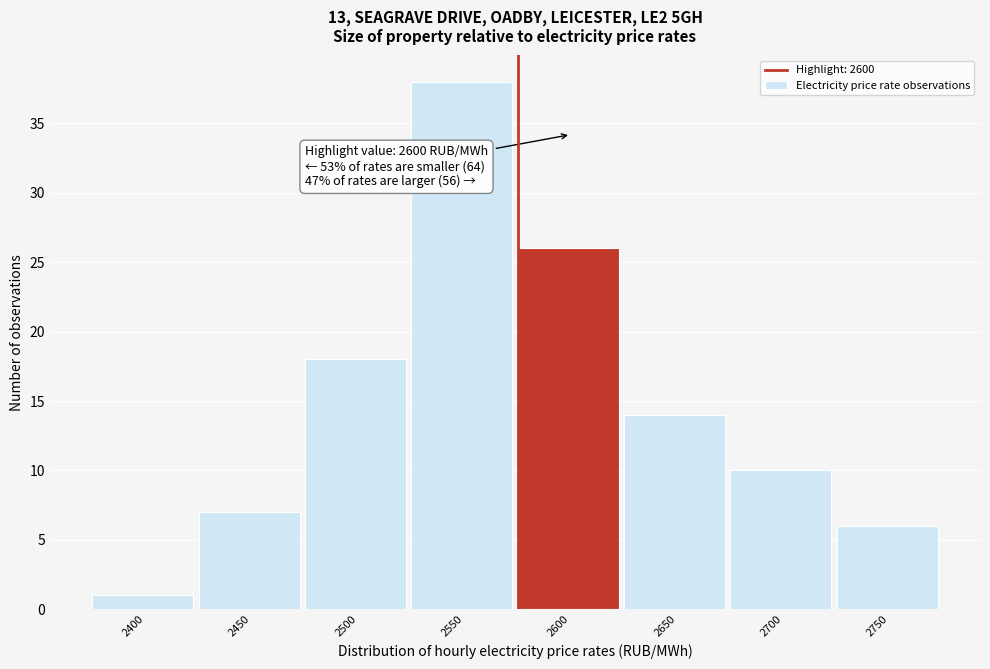

Reading right to left, list all the values displayed in this chart.

6	10	14	26	38	18	7	1